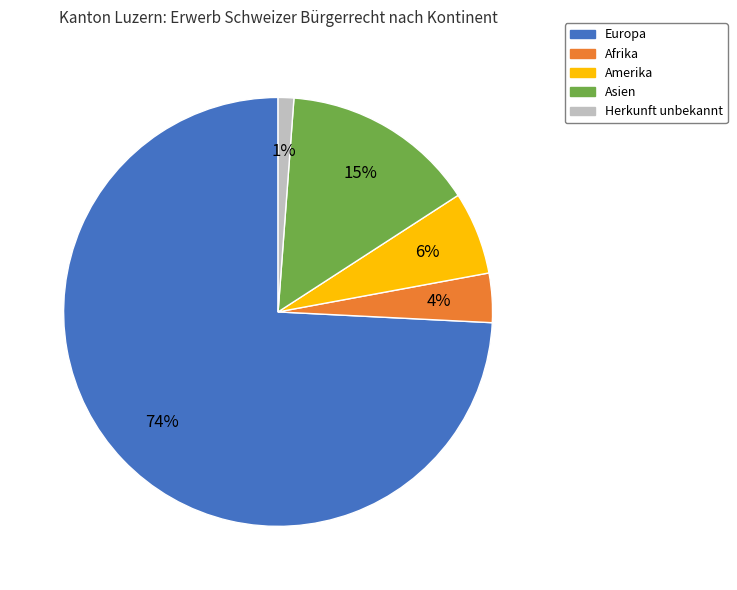

Is there a majority slice in this chart?

Yes